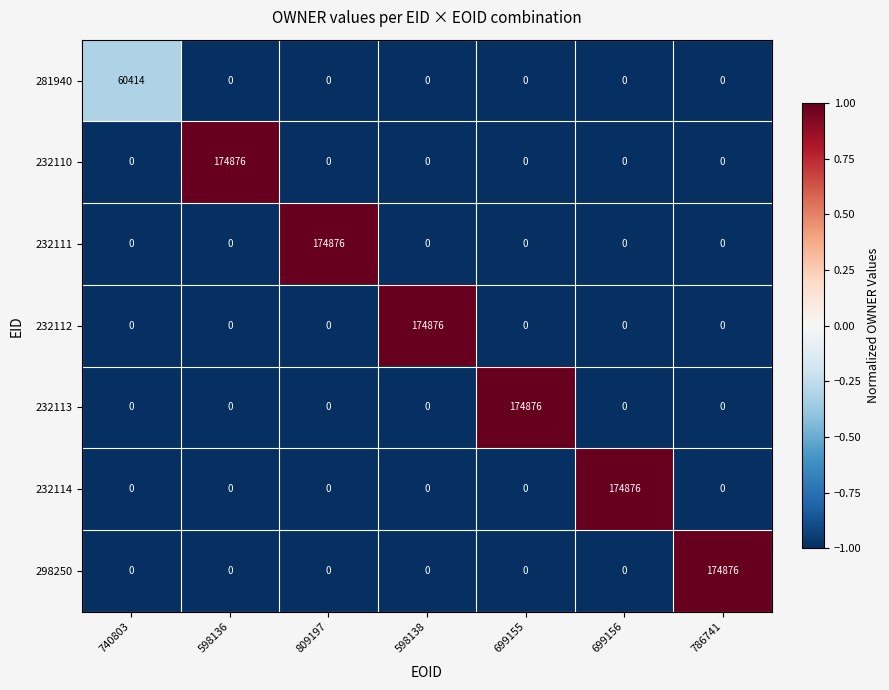

What is the spread (max minus min) of values at 786741?

174876